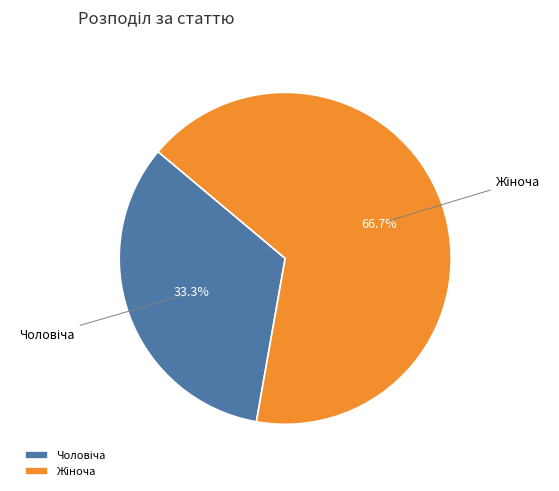

Is there any slice that represents more than half of the pie?

Yes